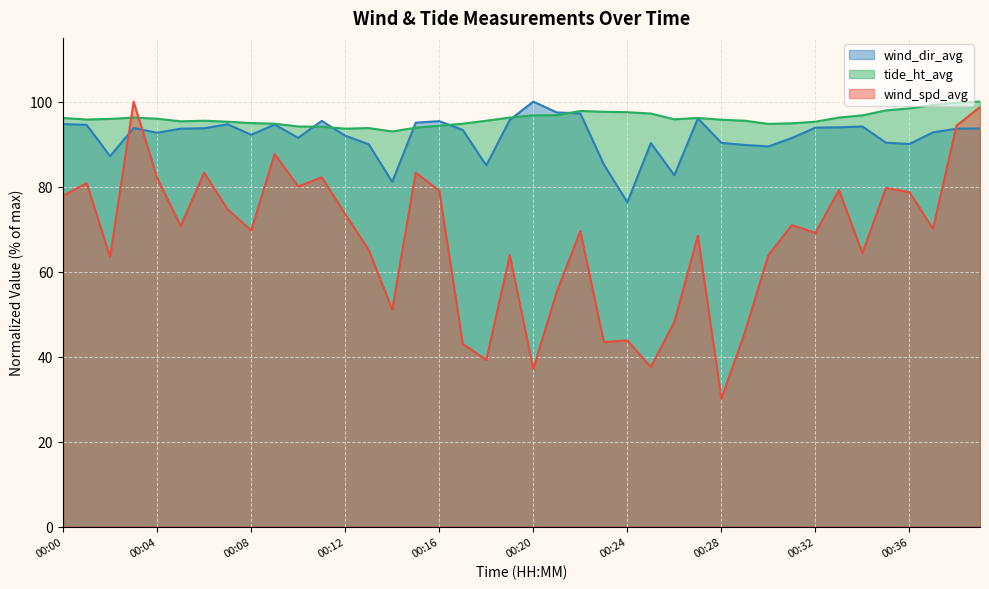

What is the minimum value shown in the chart?

30.1